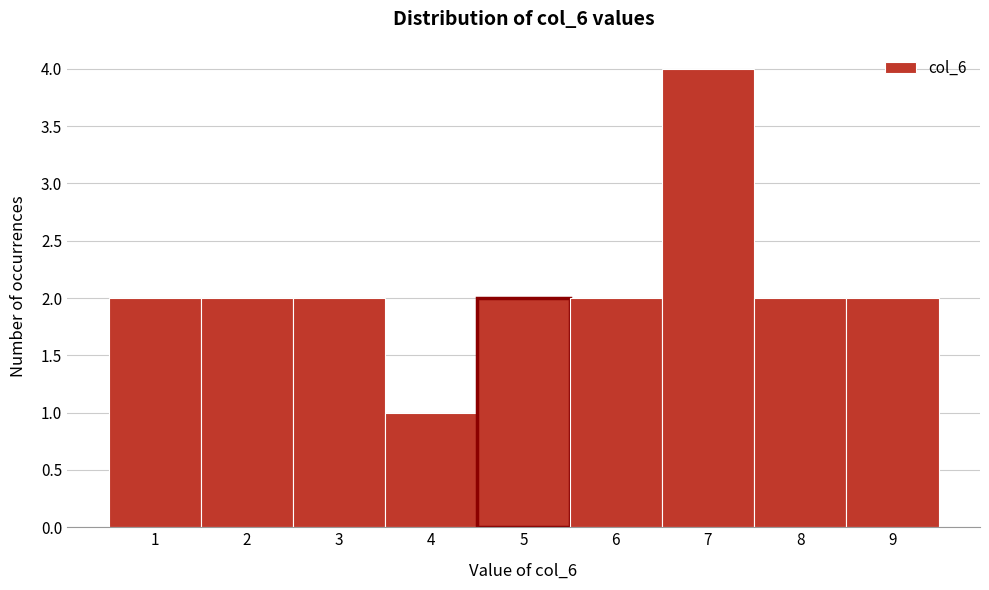

Reading left to right, list all the values displayed in this chart.

1=2	2=2	3=2	4=1	5=2	6=2	7=4	8=2	9=2